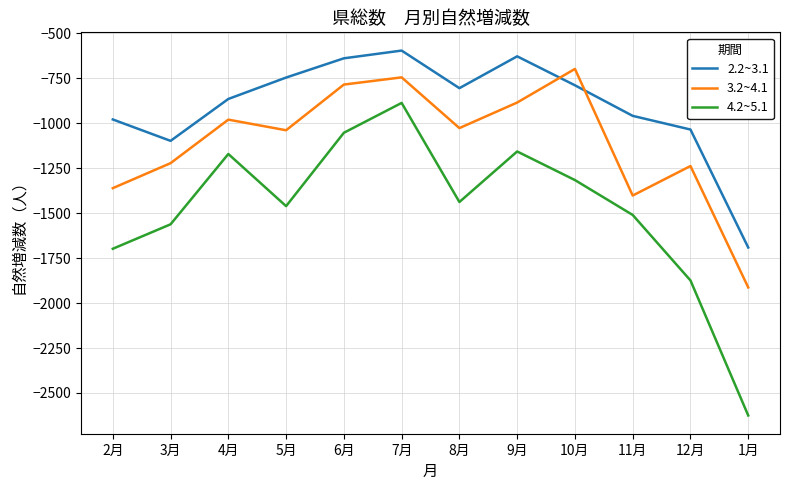

What is the total value across all series at 11月?

-3871